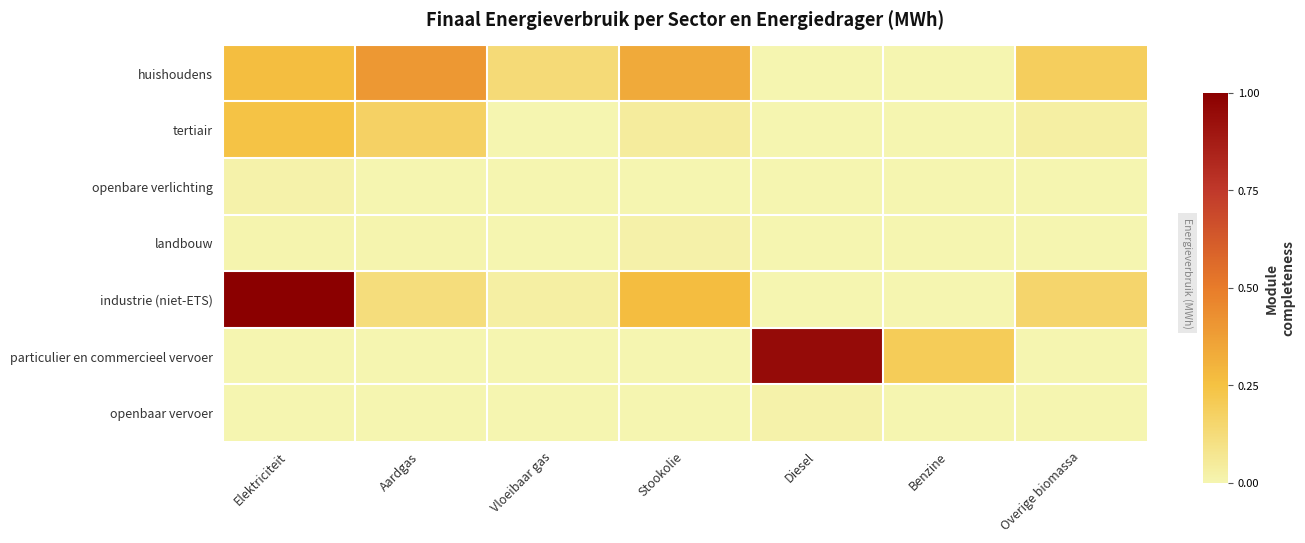

Between Elektriciteit and Benzine, which series saw the biggest shift?

industrie (niet-ETS)